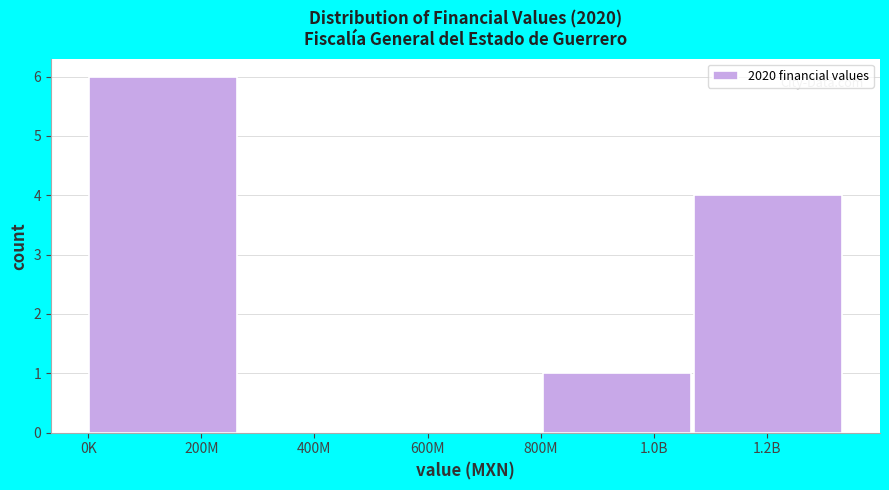

Reading left to right, what are all the values shown in this chart?

200M=6	400M=0	600M=0	1.0B=1	1.2B=4